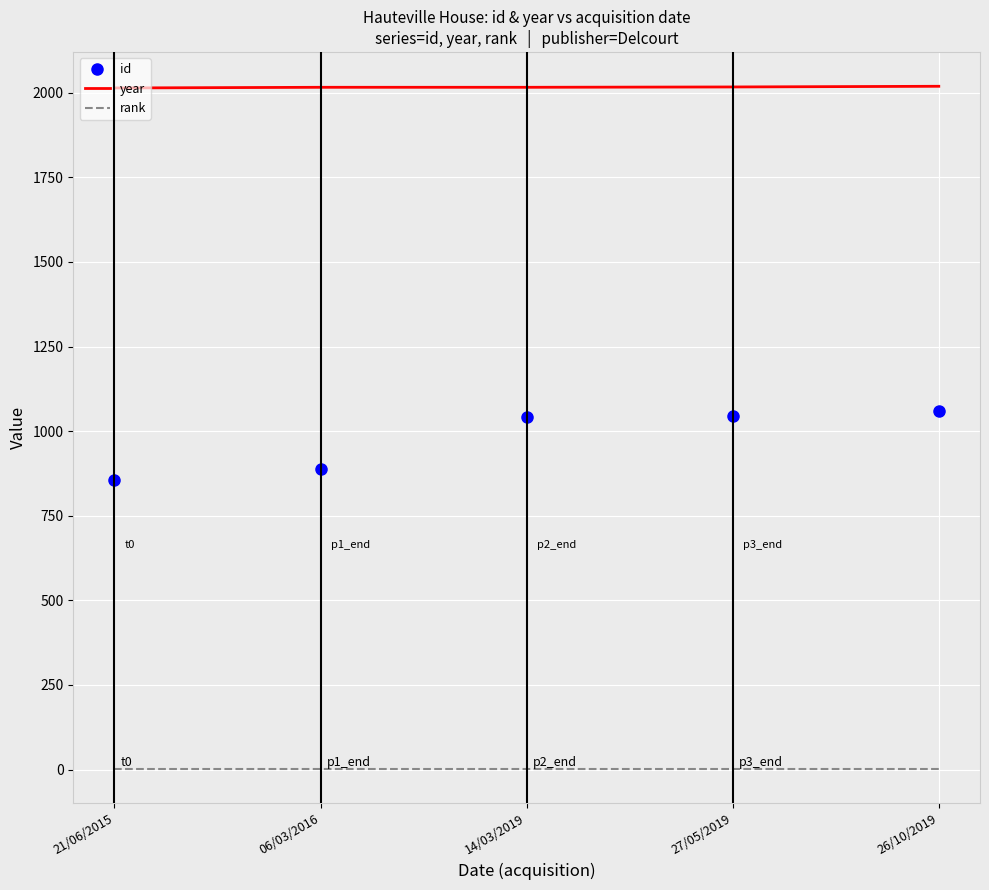

True or false: year and id intersect in this chart.

False